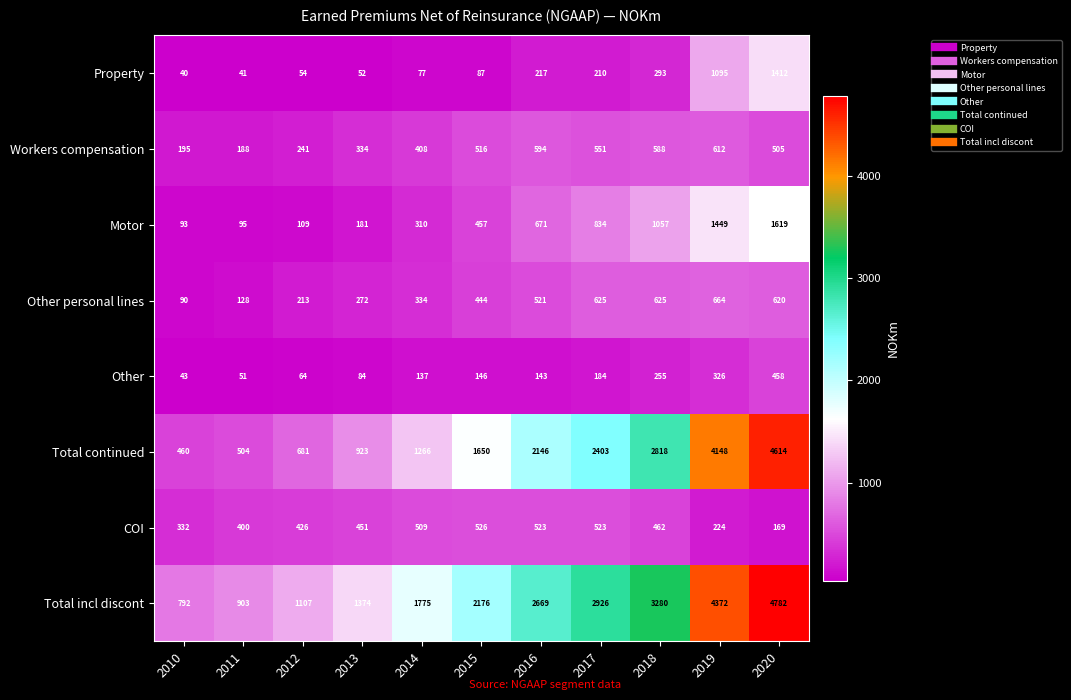

The Motor series shows 687 at 2015. True or false?

False